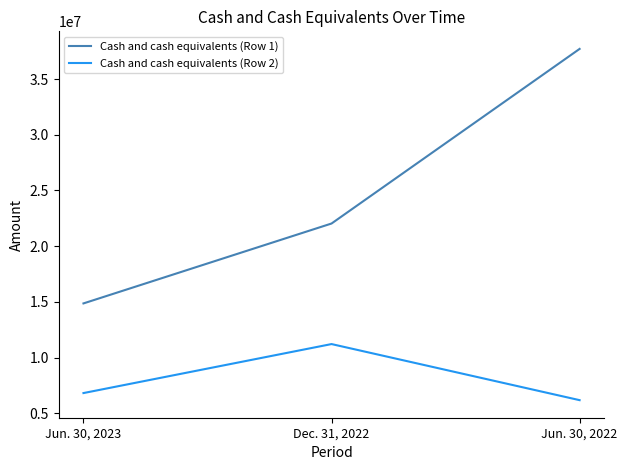

Reading left to right, list all the values displayed in this chart.

Cash and cash equivalents (Row 1): 14868034	22036438	37704006
Cash and cash equivalents (Row 2): 6824088	11220362	6187824